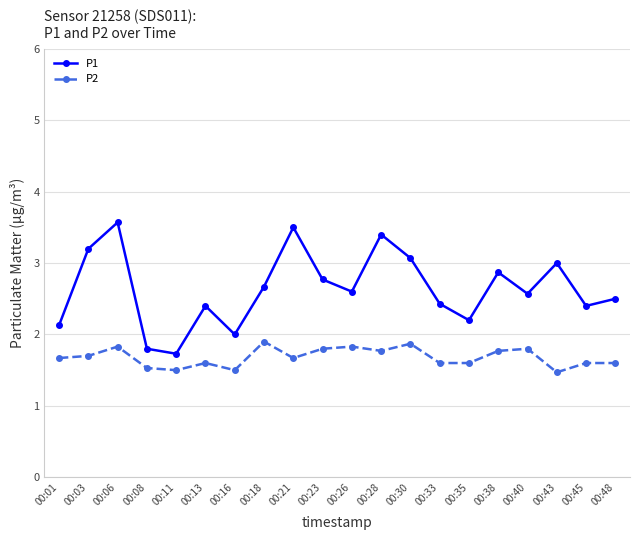

True or false: P1 and P2 cross at least once.

False